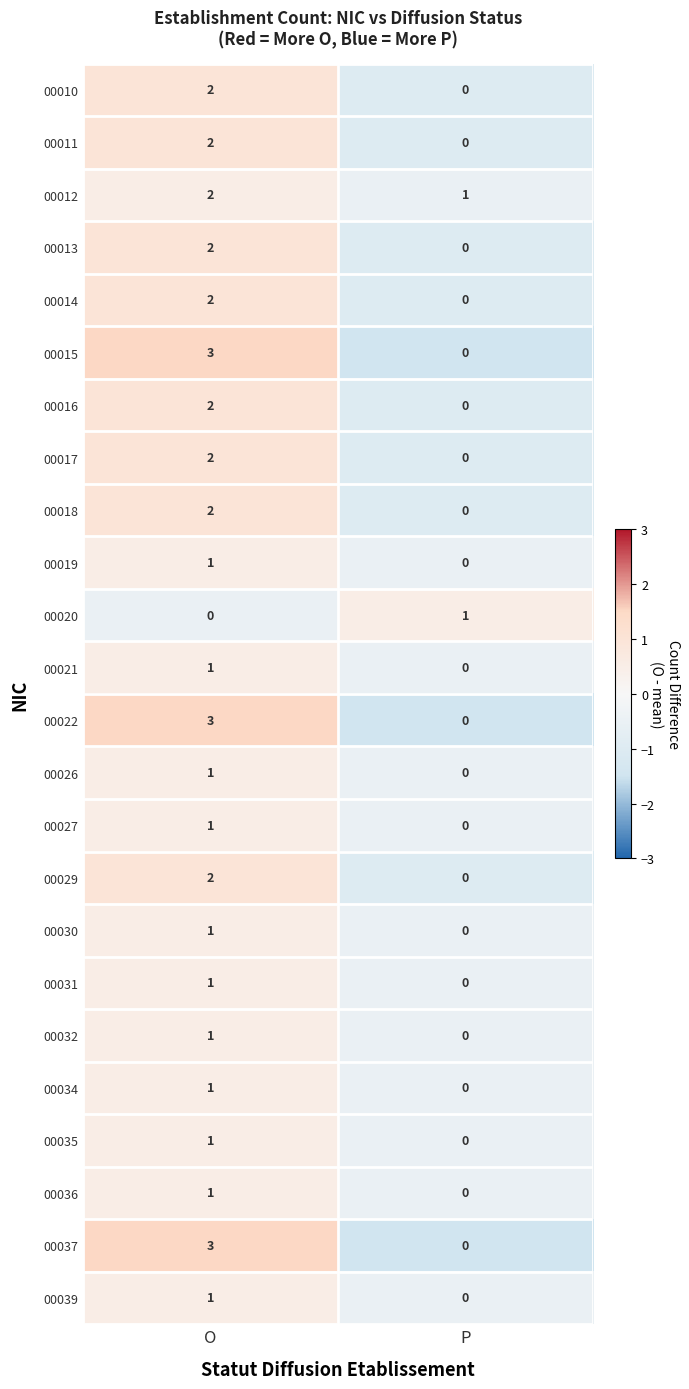

At which category is the sum across all series the highest?

O